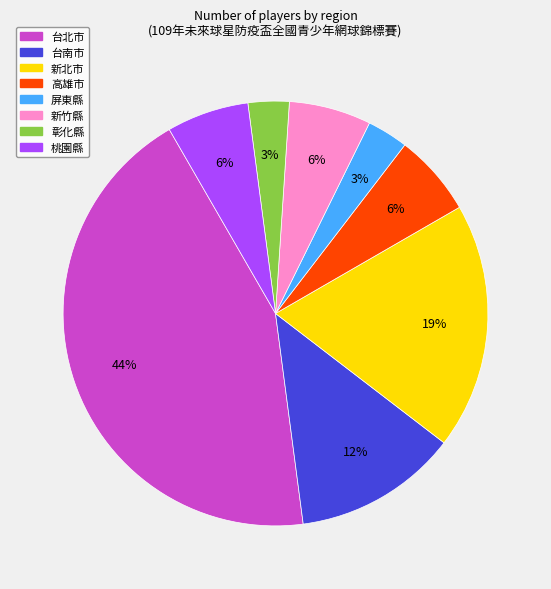

Between 台南市 and 台北市, which is larger?

台北市